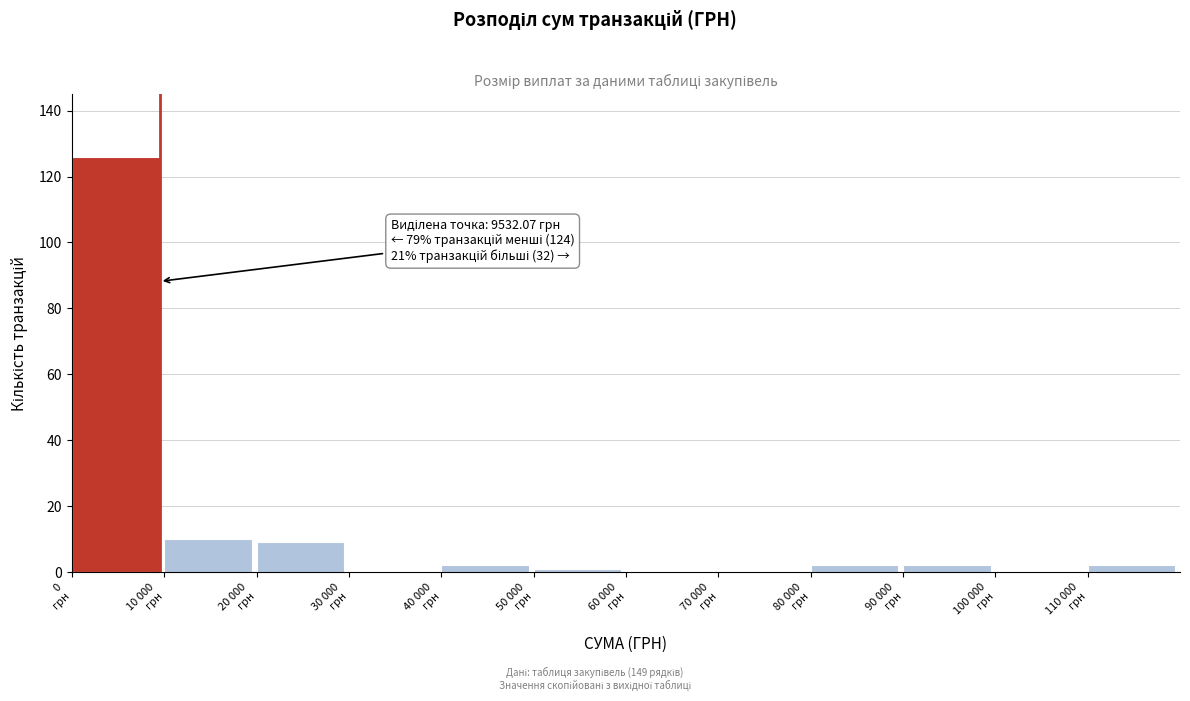

What is the maximum value shown in the chart?

126